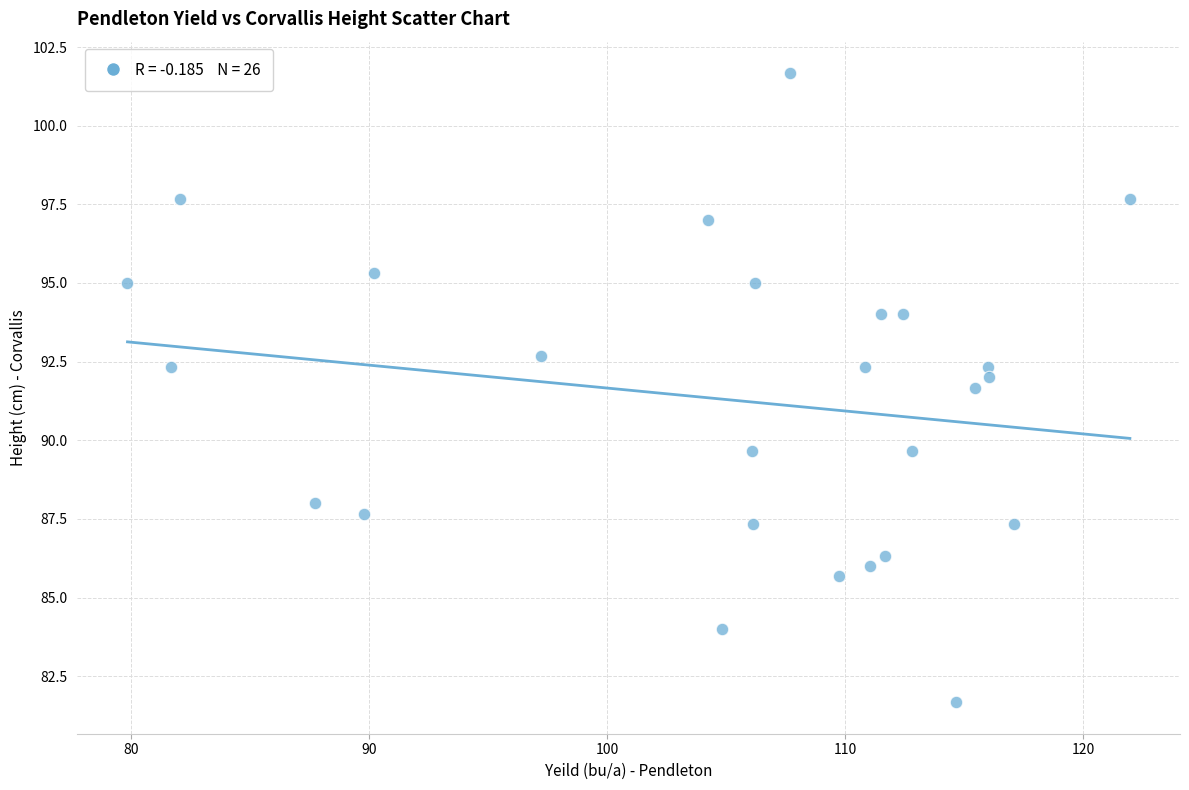

What Y value in the scatter plot is closest to 91?

91.7